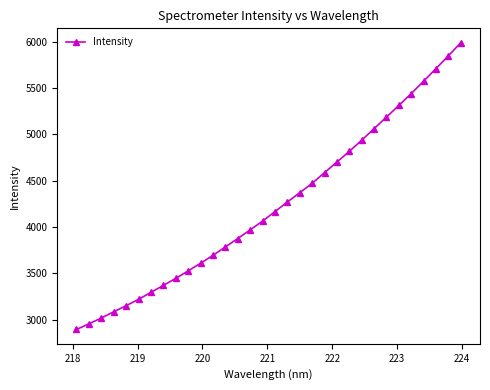

What is the difference between the second highest and second lowest values?

2890.7